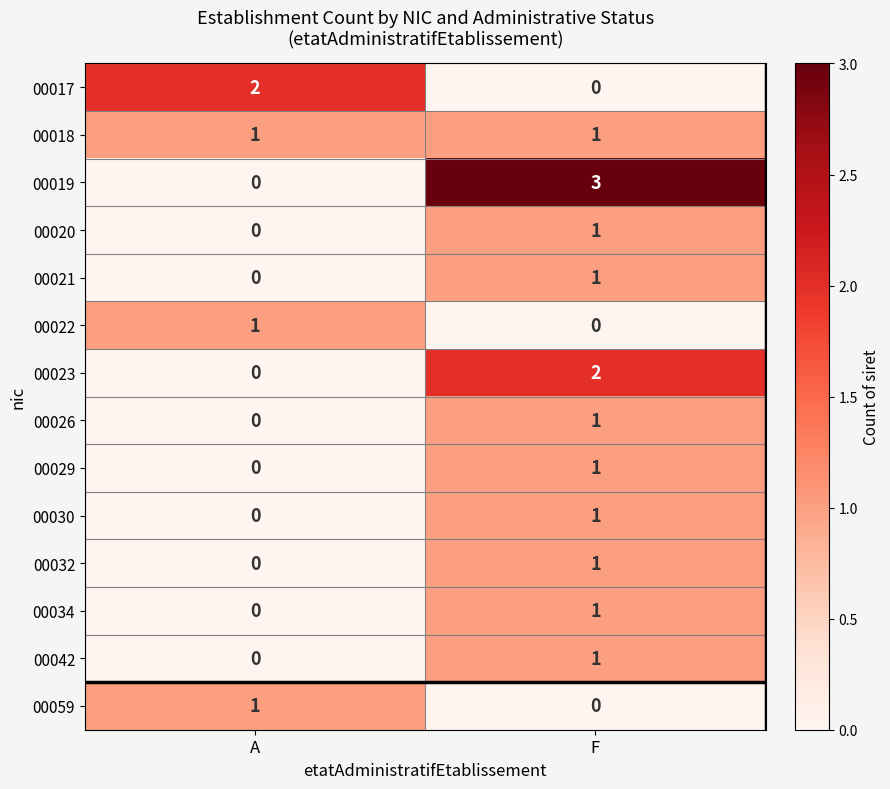

Reading left to right, transcribe all the data shown in this chart.

00017: A=2	F=0
00018: A=1	F=1
00019: A=0	F=3
00020: A=0	F=1
00021: A=0	F=1
00022: A=1	F=0
00023: A=0	F=2
00026: A=0	F=1
00029: A=0	F=1
00030: A=0	F=1
00032: A=0	F=1
00034: A=0	F=1
00042: A=0	F=1
00059: A=1	F=0